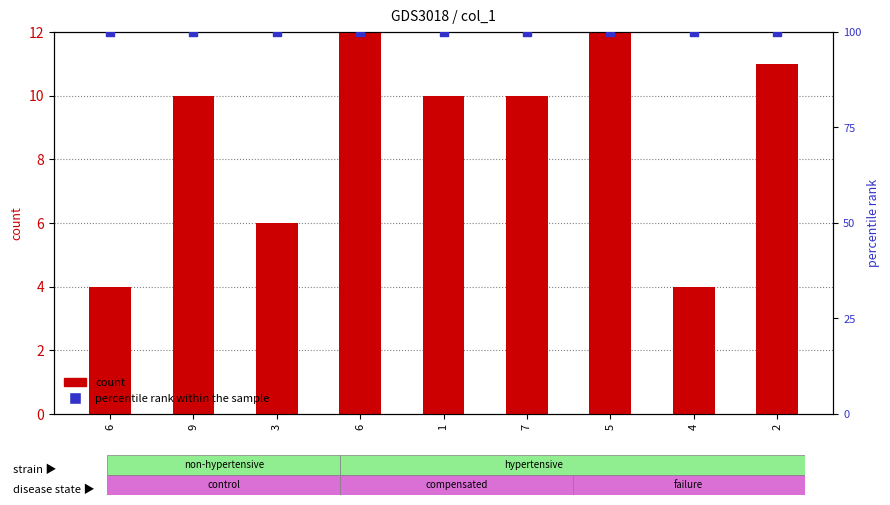

At how many categories does at least one series exceed 11?

2